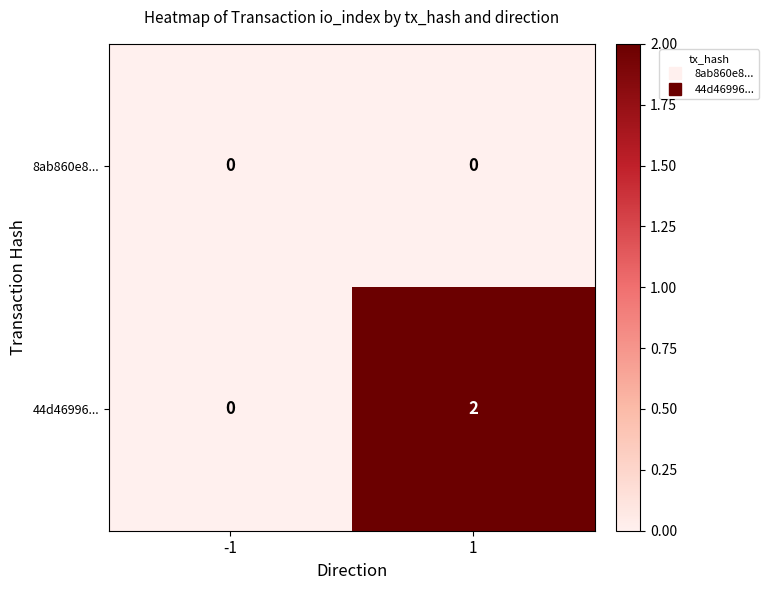

Which series has the largest total across all categories?

44d46996...